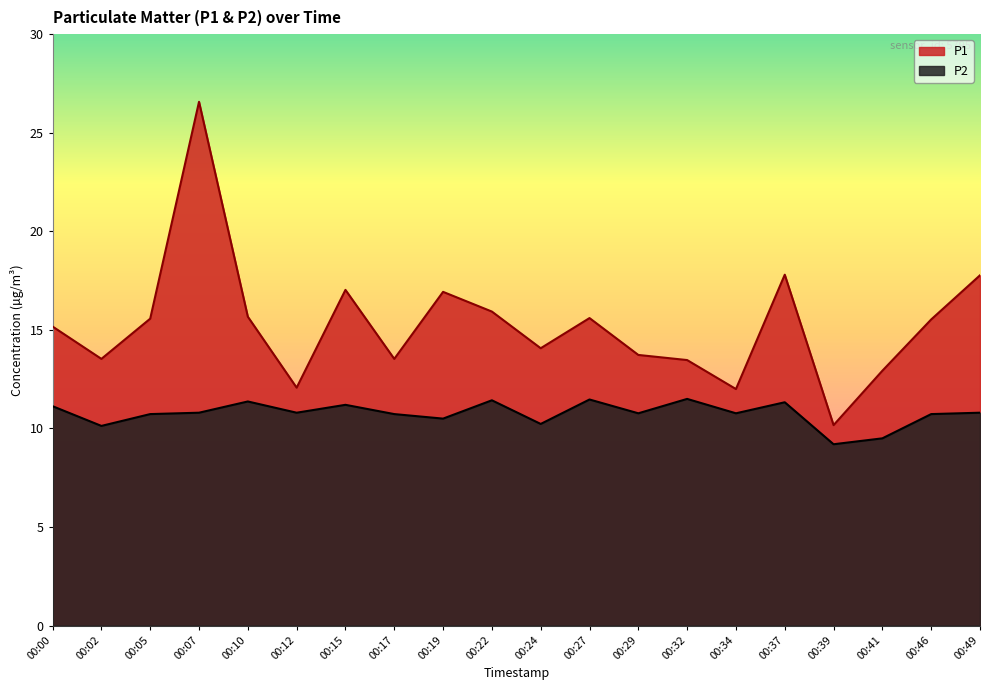

Count the number of categories in the chart.

20